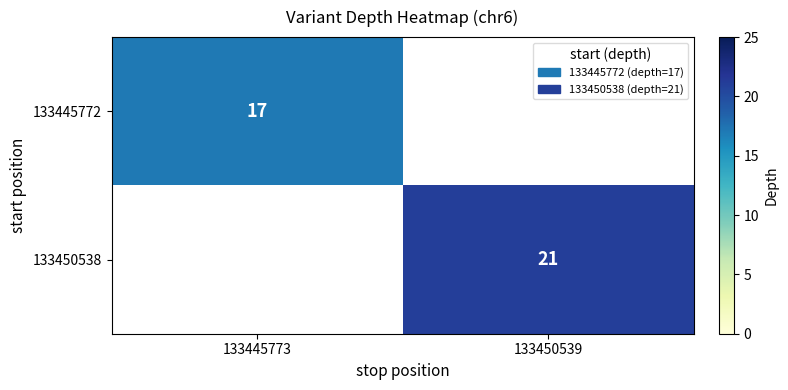

Is it true that 133445772 equals 17 at 133445773?

True